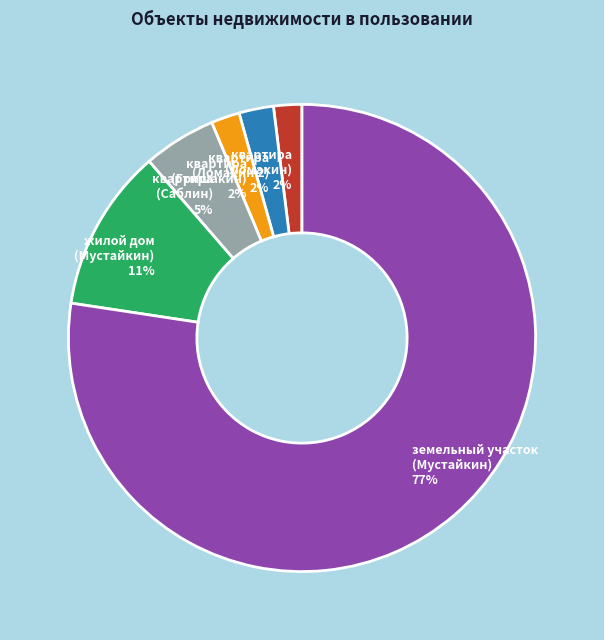

Which category accounts for the majority?

земельный участок (Мустайкин) 77%